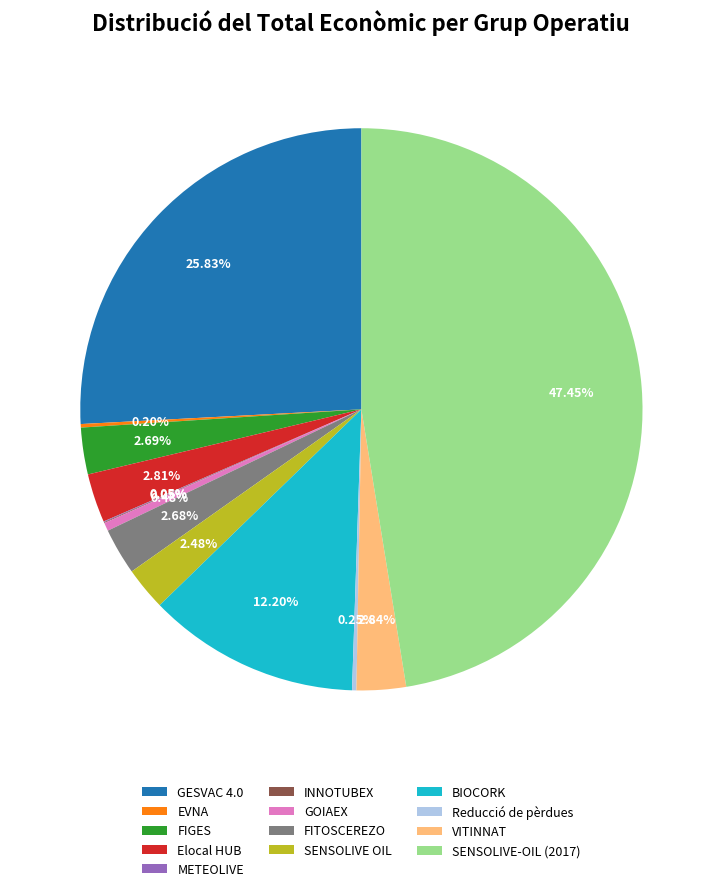

Is there a majority slice in this chart?

No